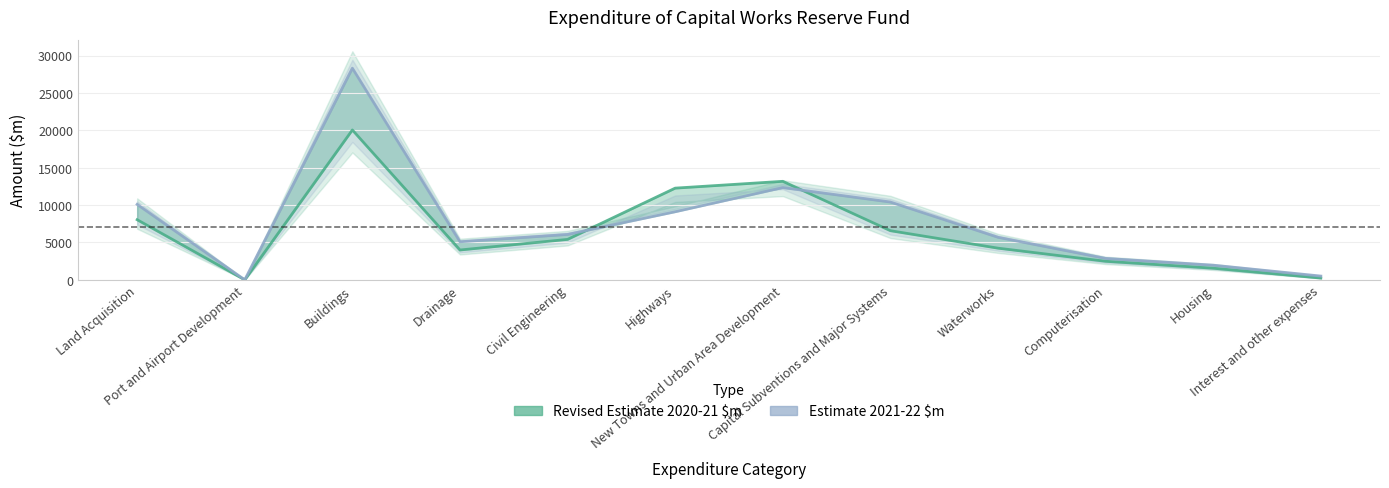

Which series has the largest range (max minus min)?

Estimate 2021-22 $m